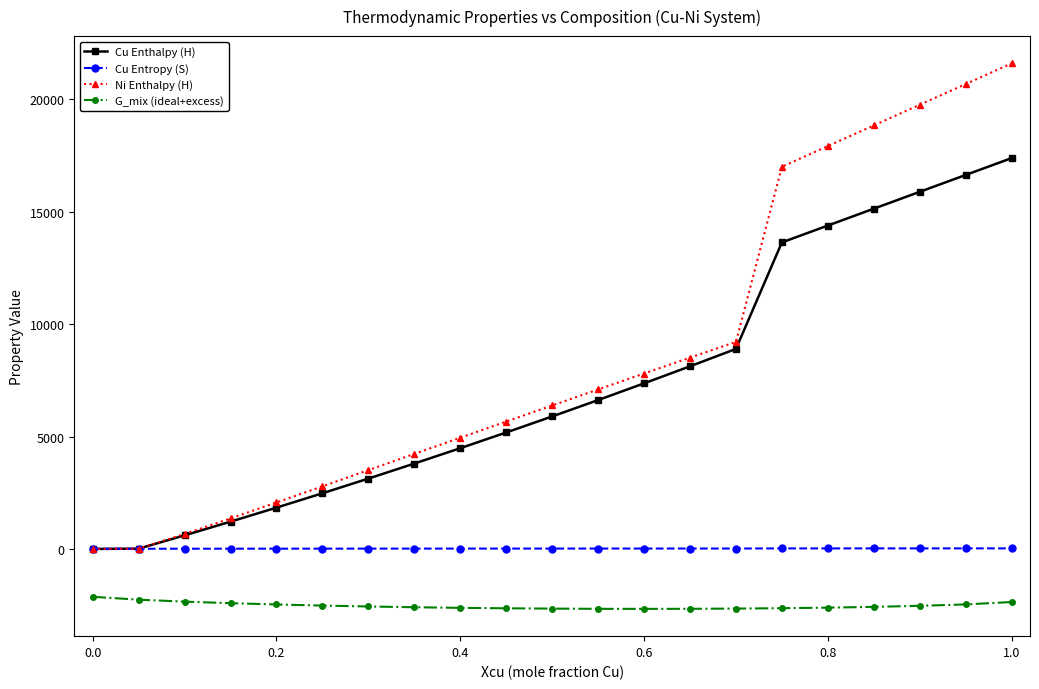

What is the minimum value shown in the chart?

-2666.4